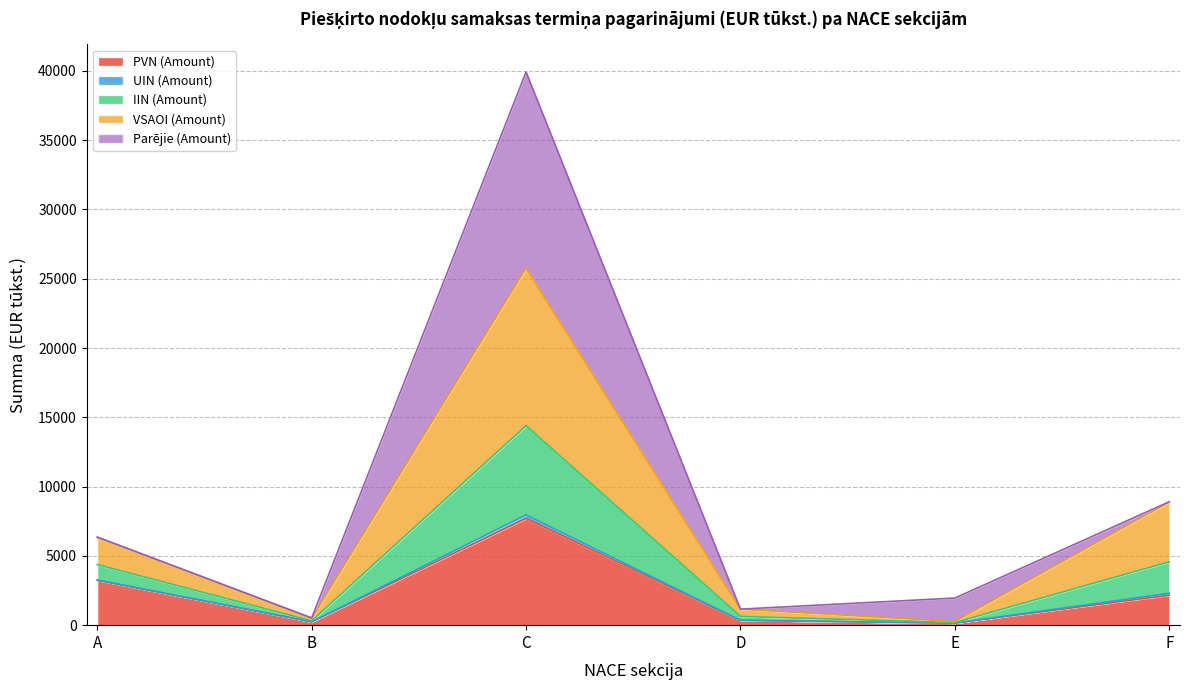

What is the value of the PVN (Amount) point at the 1st from the left?

3234.5